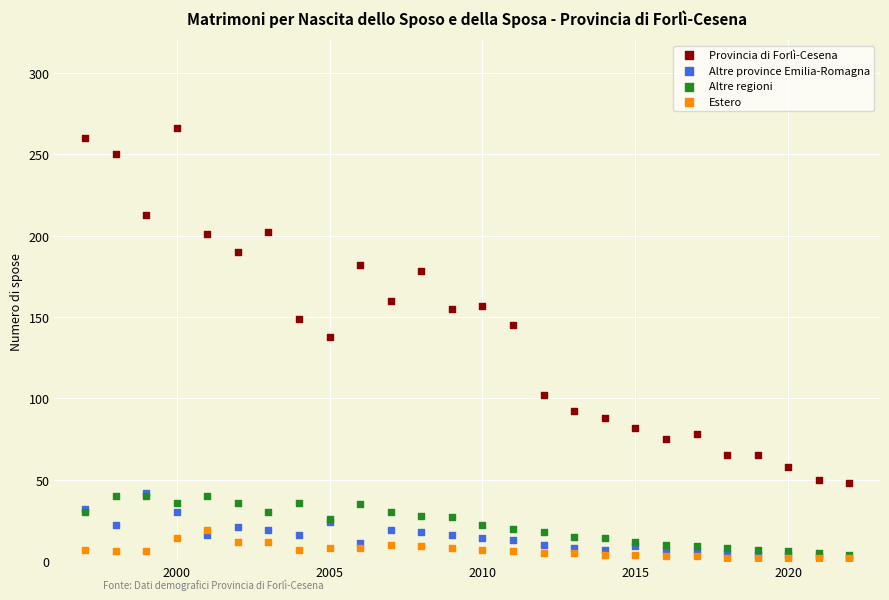

Across all series, what Y value is closest to 134?

138